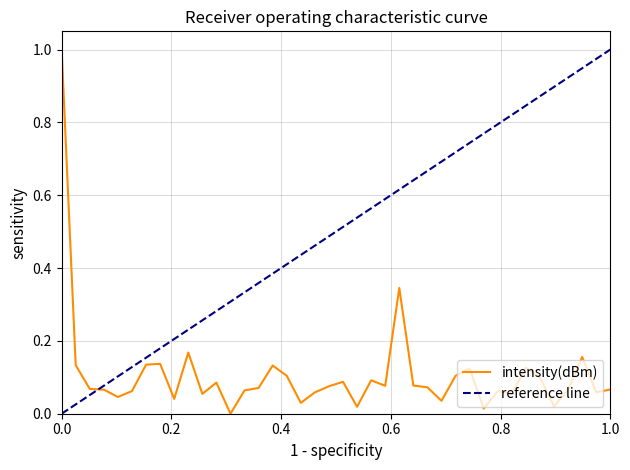

Reading right to left, list all the values displayed in this chart.

0.1	0.1	0.2	0.1	0.0	0.1	0.1	0.1	0.1	0.0	0.1	0.1	0.0	0.1	0.1	0.3	0.1	0.1	0.0	0.1	0.1	0.1	0.0	0.1	0.1	0.1	0.1	0.0	0.1	0.1	0.2	0.0	0.1	0.1	0.1	0.0	0.1	0.1	0.1	1.0